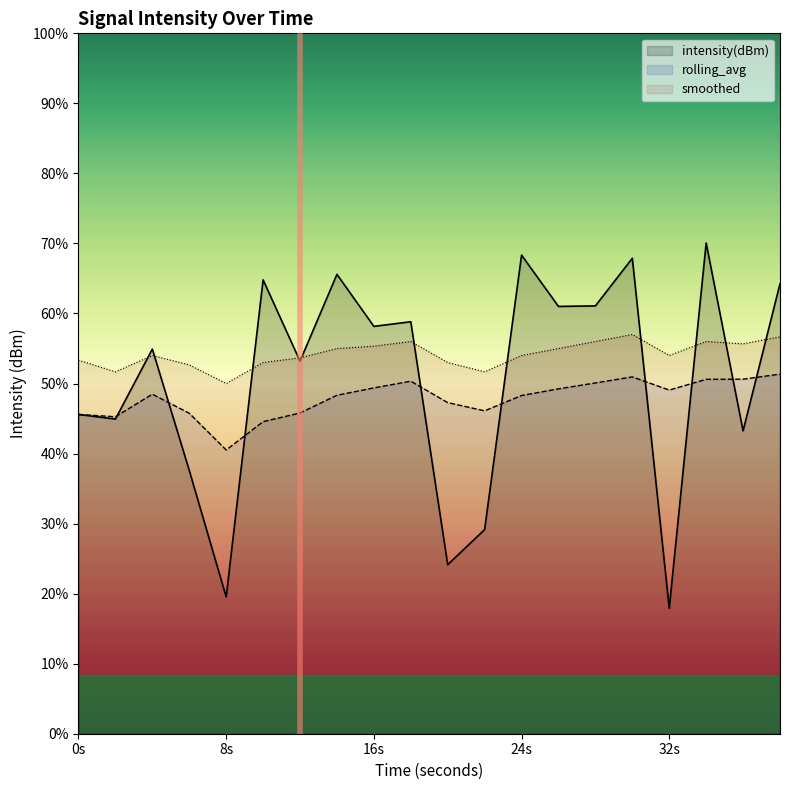

At which category does the chart reach its minimum across all series?

32s